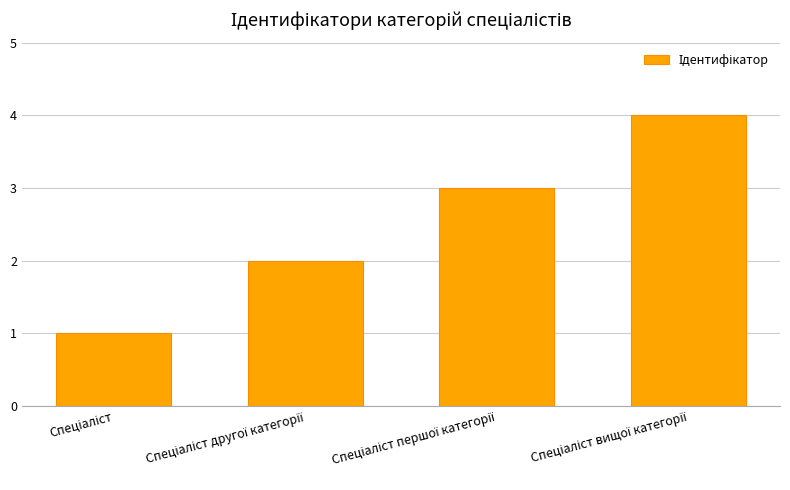

Count the values in the range 2 to 4.

3